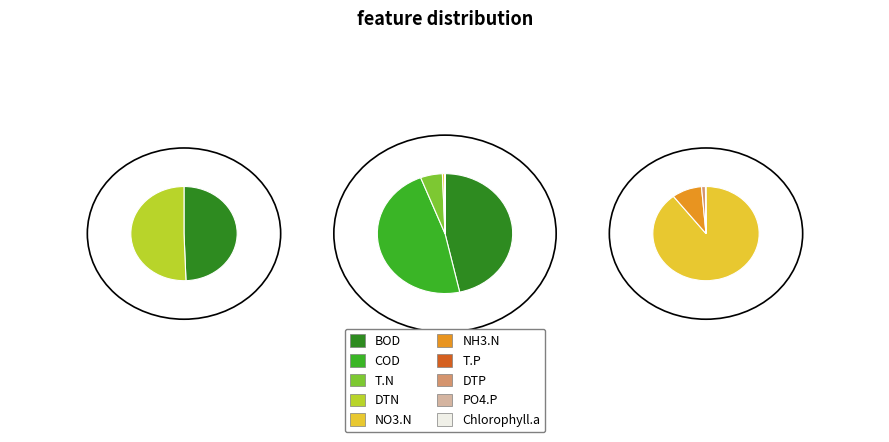

What percentage is NOT represented by 21?

97.4%